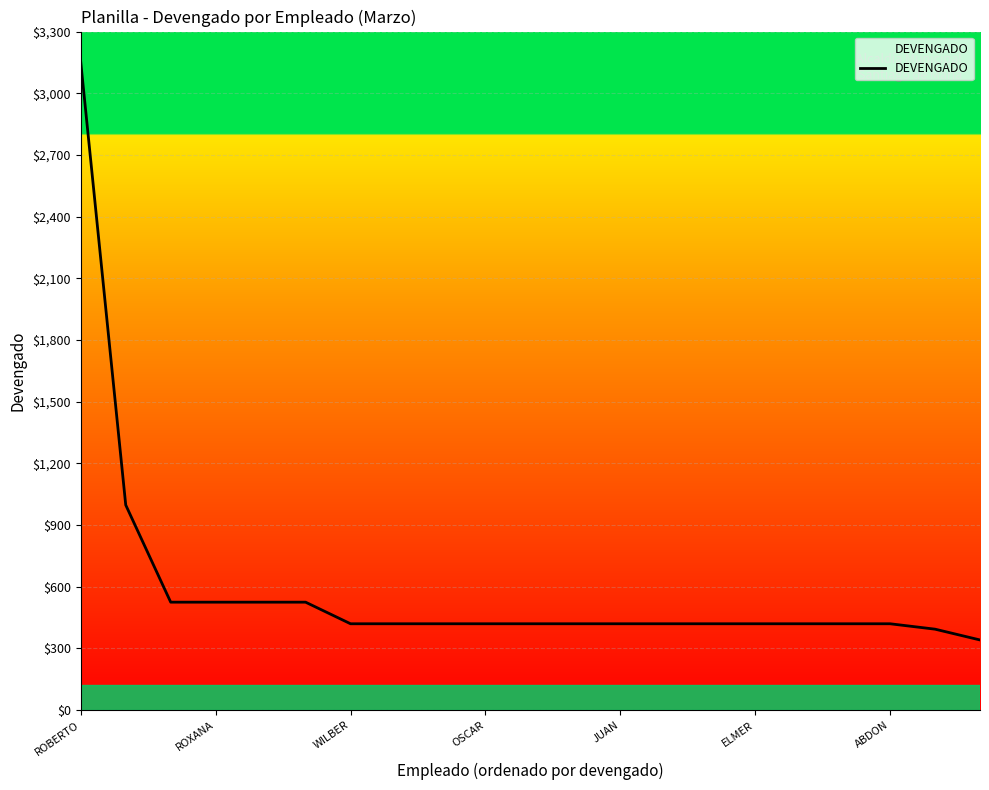

What is the greatest value displayed?

3150.0